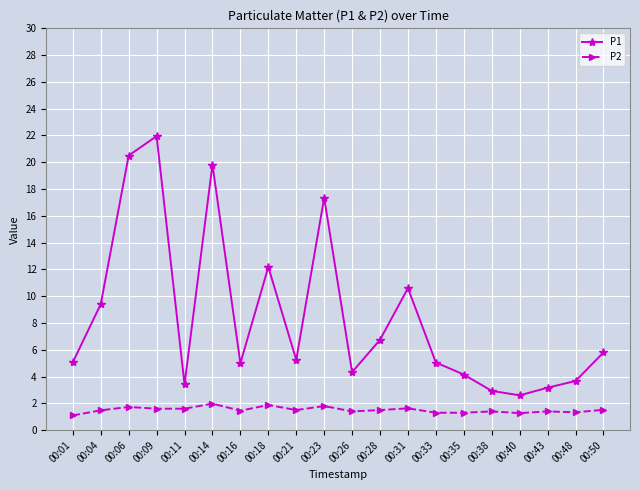

Is this an area chart (filled region under the line)?

No